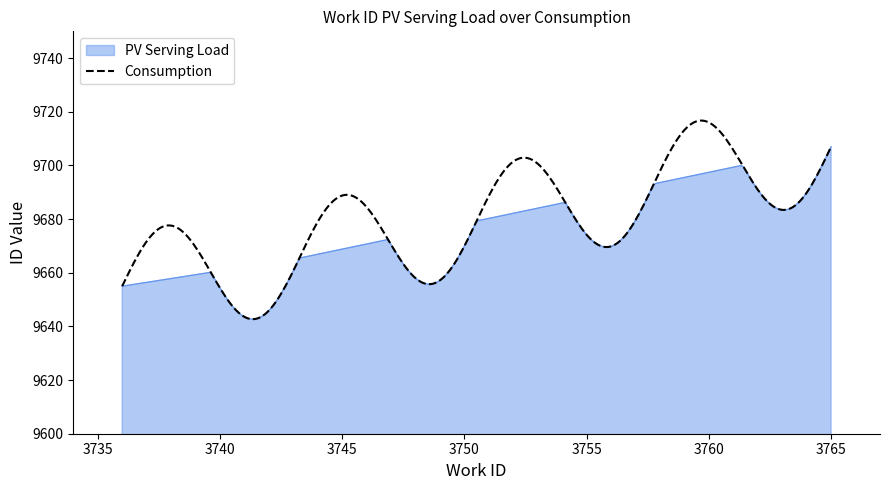

Which series has the largest total across all categories?

Consumption